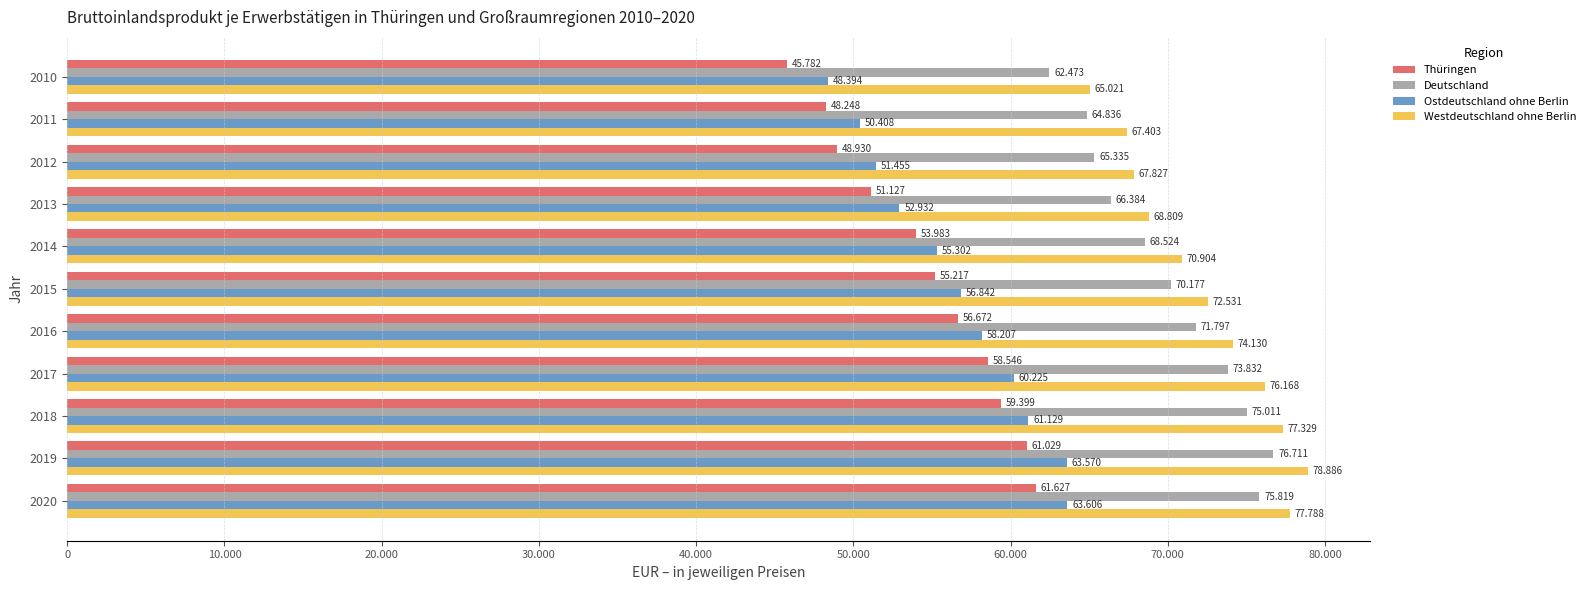

What are all the series names shown in the legend?

Thüringen, Deutschland, Ostdeutschland ohne Berlin, Westdeutschland ohne Berlin